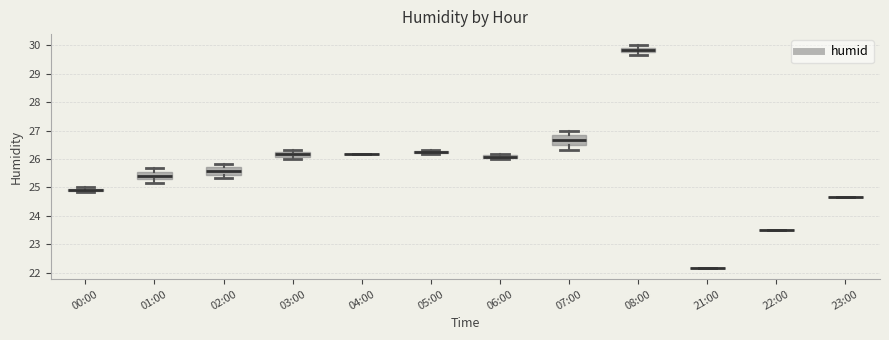

Where does the lower whisker of the box for 07:00 end on the y-axis? The values are not printed on the chart, so give them approximately, as read against the axis.

26.3